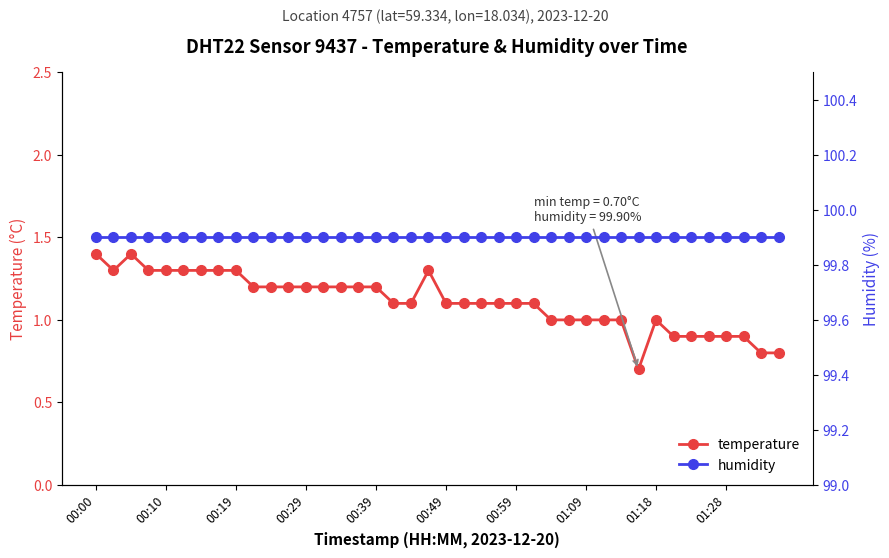

Reading left to right, extract all data points from this chart.

temperature: 1.4	1.3	1.4	1.3	1.3	1.3	1.3	1.3	1.3	1.2	1.2	1.2	1.2	1.2	1.2	1.2	1.2	1.1	1.1	1.3	1.1	1.1	1.1	1.1	1.1	1.1	1.0	1.0	1.0	1.0	1.0	0.7	1.0	0.9	0.9	0.9	0.9	0.9	0.8	0.8
humidity: 99.9	99.9	99.9	99.9	99.9	99.9	99.9	99.9	99.9	99.9	99.9	99.9	99.9	99.9	99.9	99.9	99.9	99.9	99.9	99.9	99.9	99.9	99.9	99.9	99.9	99.9	99.9	99.9	99.9	99.9	99.9	99.9	99.9	99.9	99.9	99.9	99.9	99.9	99.9	99.9